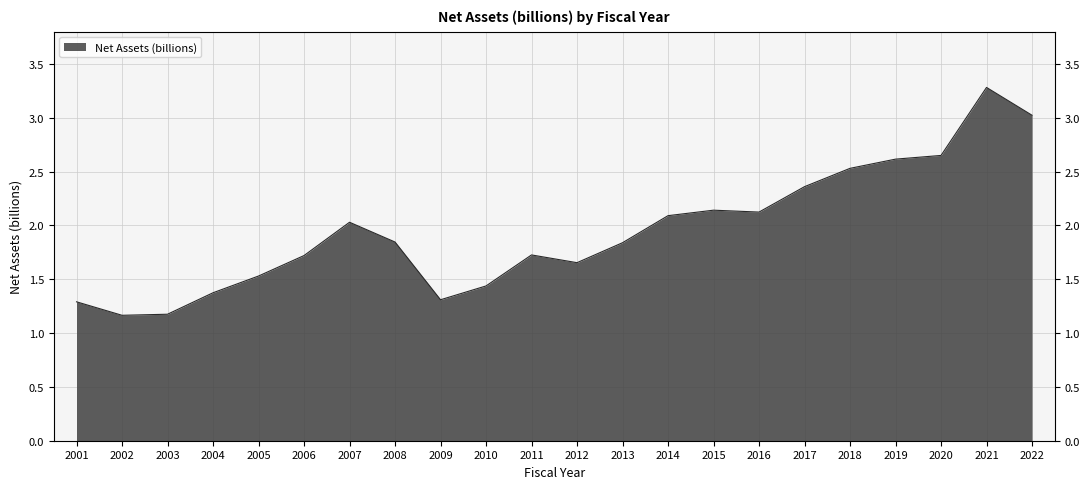

What is the maximum value shown in the chart?

3.3